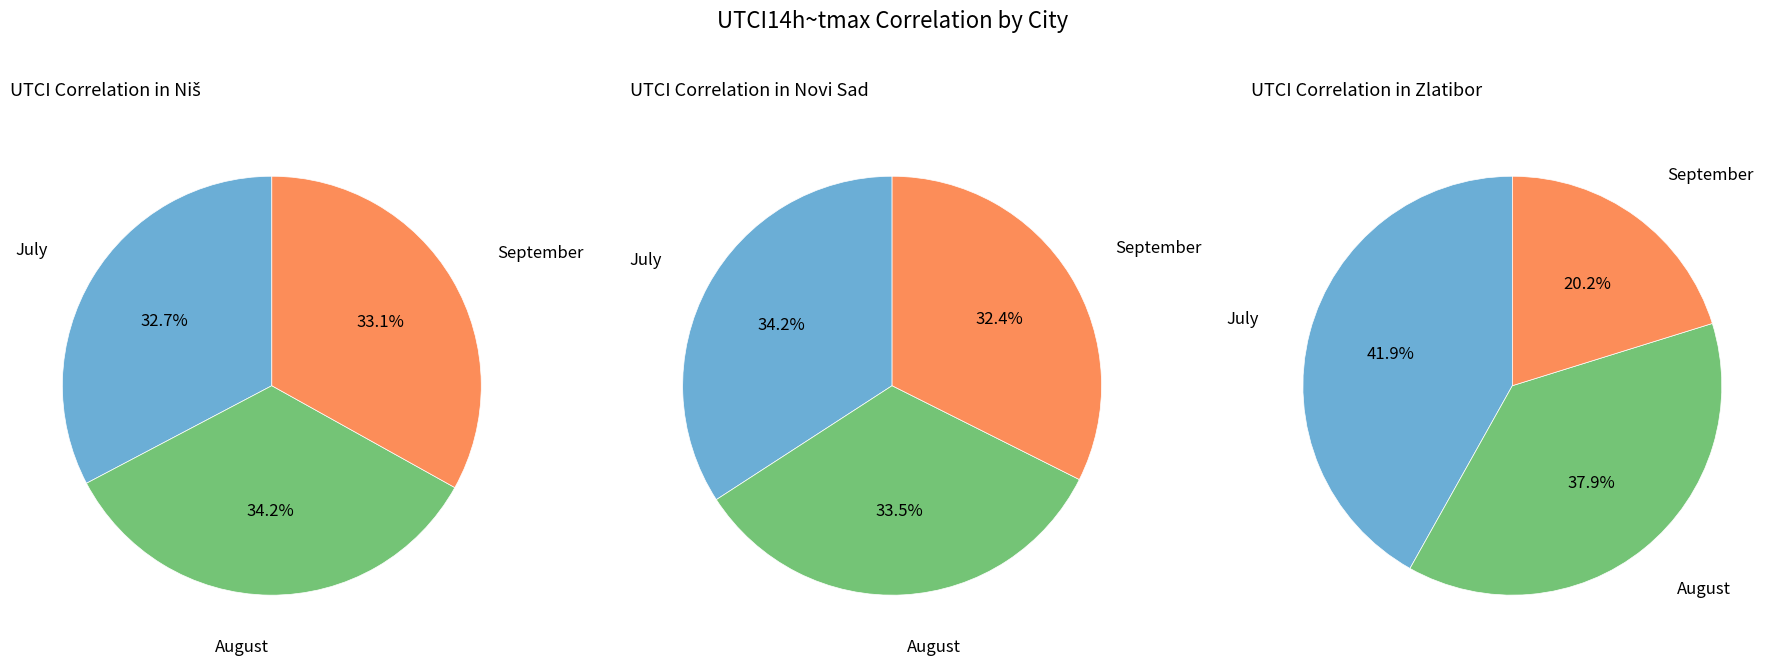

To the nearest percent, what is the combined percentage of September and July?

62%